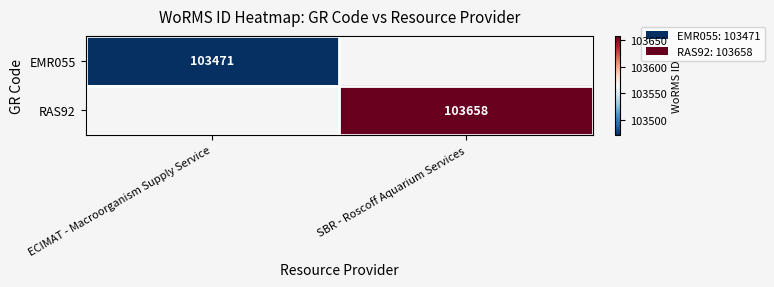

True or false: EMR055 has a value of 145469.1 at ECIMAT - Macroorganism Supply Service.

False